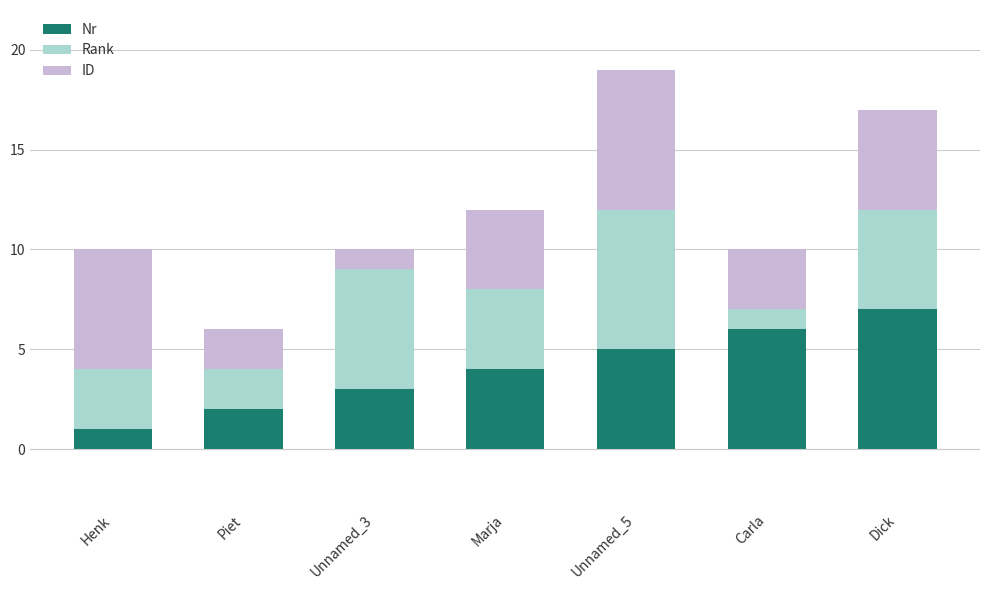

How many bars are there in total?

7